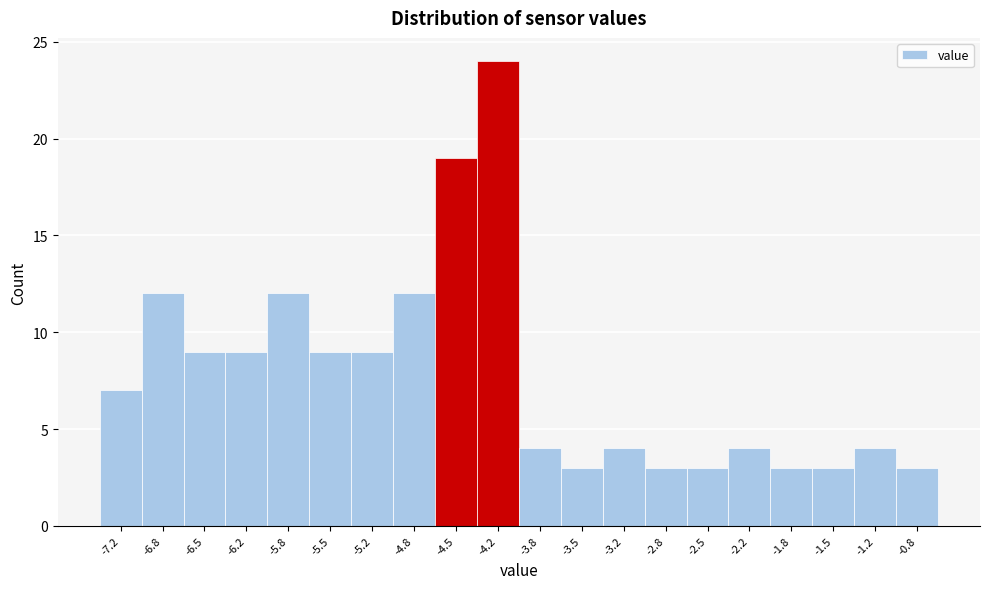

Which range on the x-axis has the tallest bar?

-4.335 to -4.000